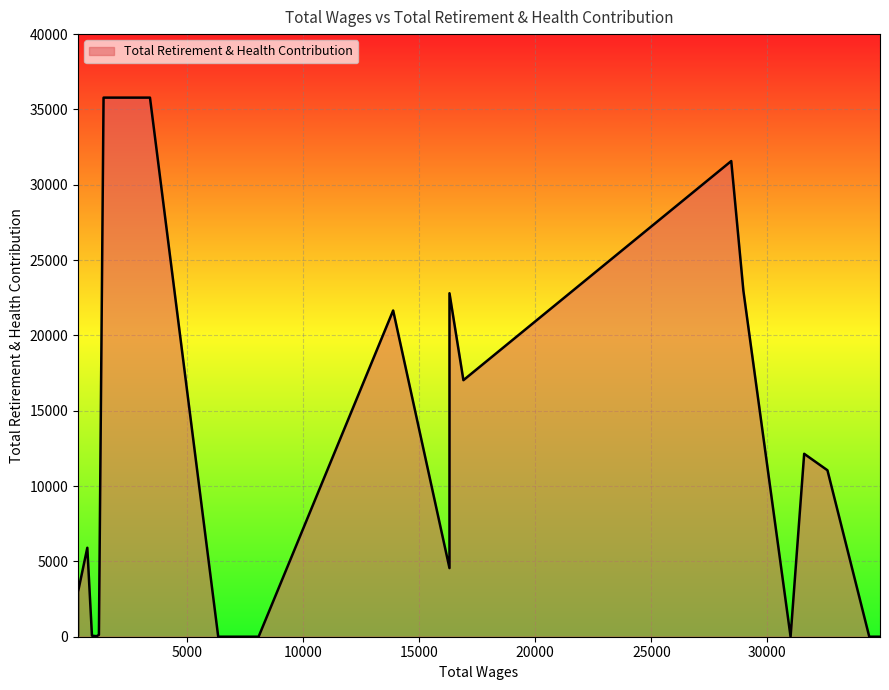

Read the value at 1900.0, to the nearest 100.

35800